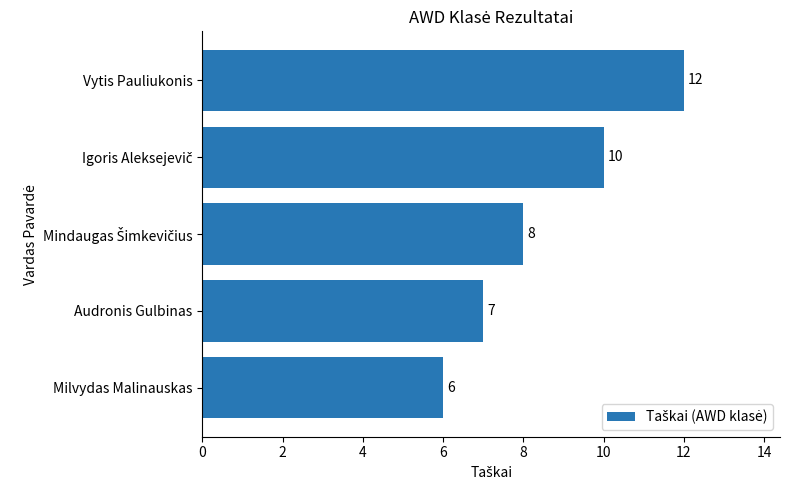

Reading top to bottom, what are all the values shown in this chart?

12	10	8	7	6